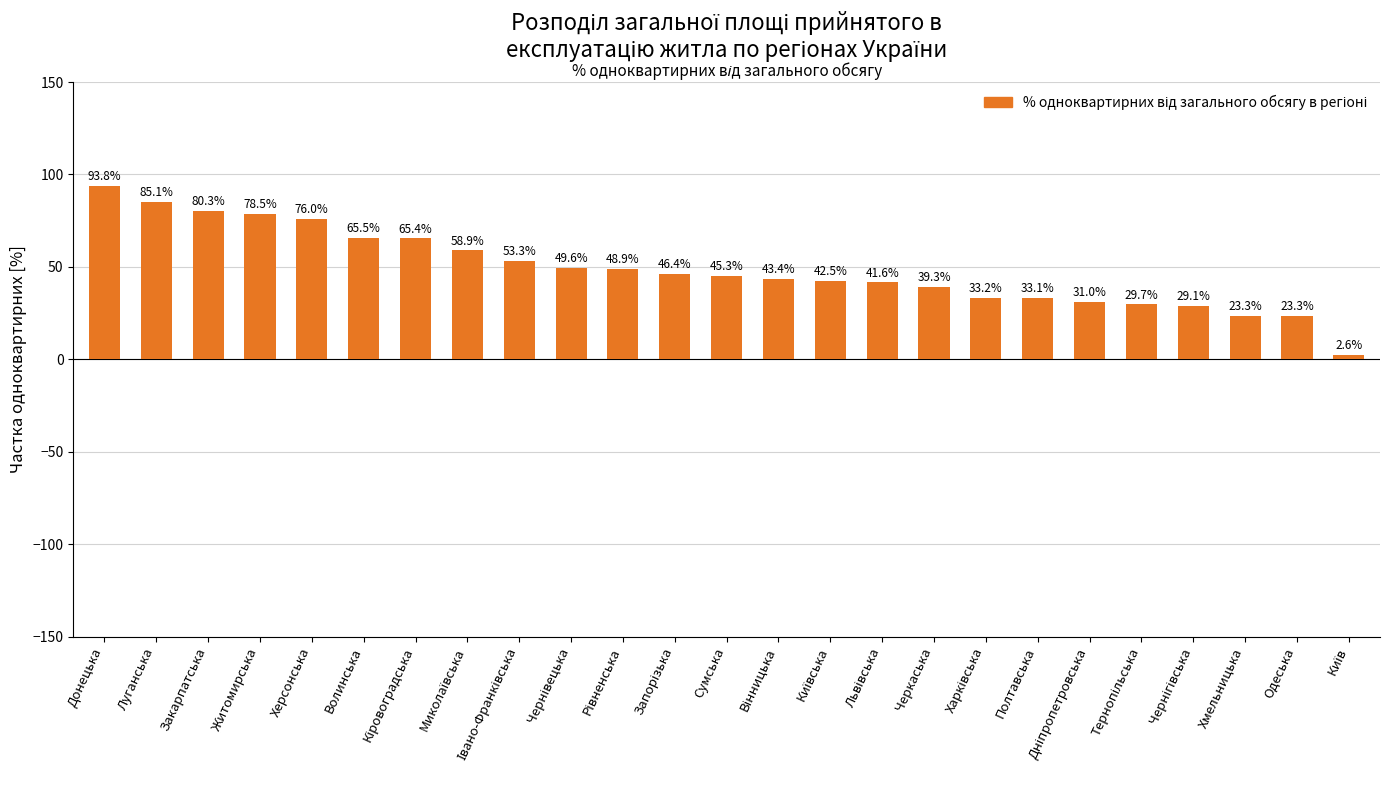

What is the smallest value displayed?

2.6